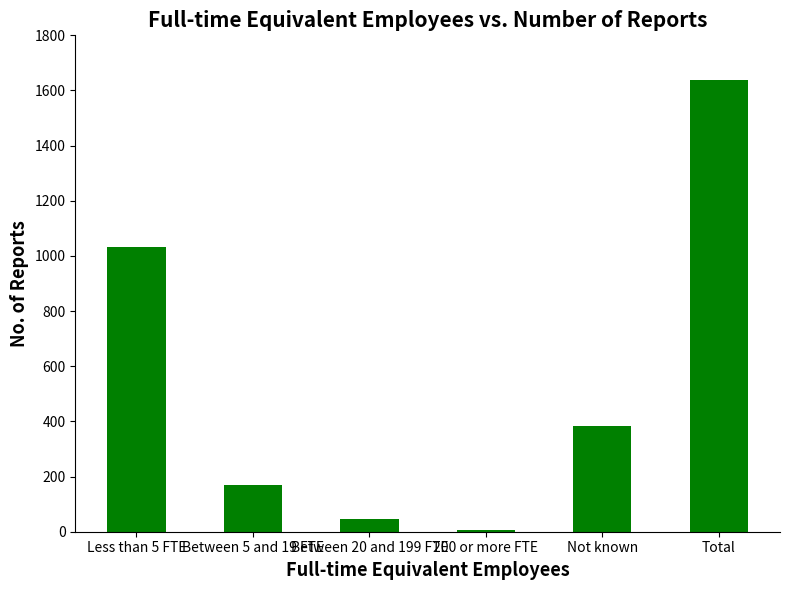

What is the greatest value displayed?

1637